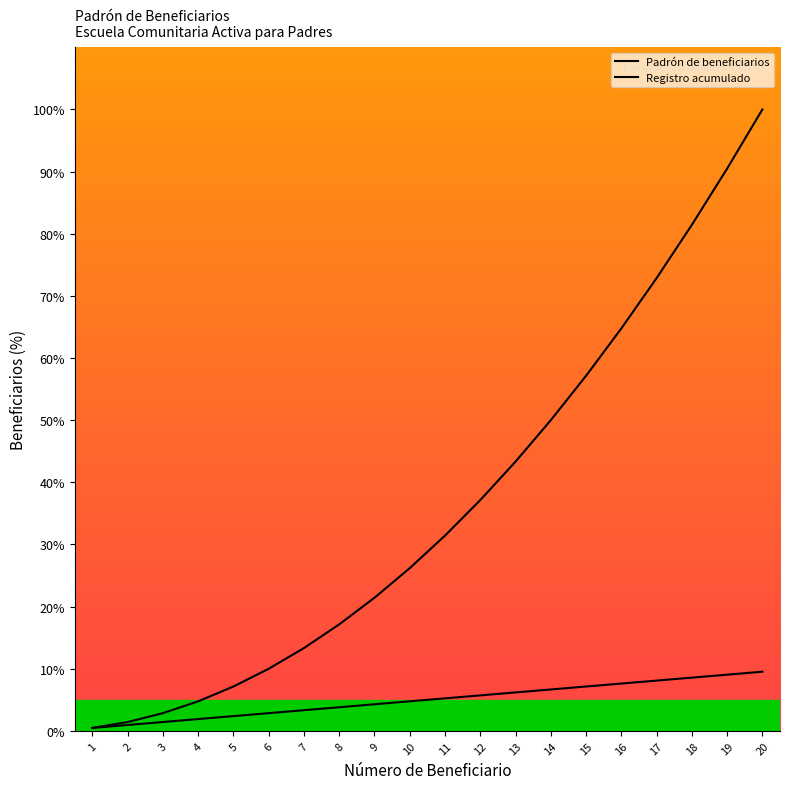

What is the minimum value shown in the chart?

0.5